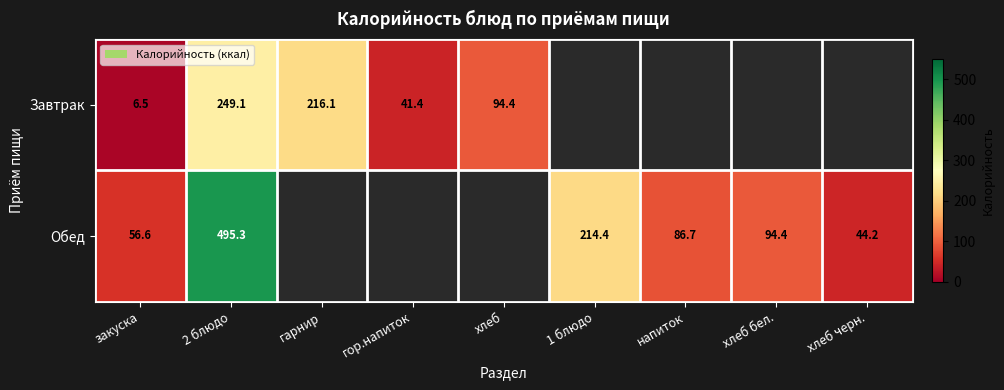

What is the difference between the maximum and minimum values in the Завтрак series?

242.6